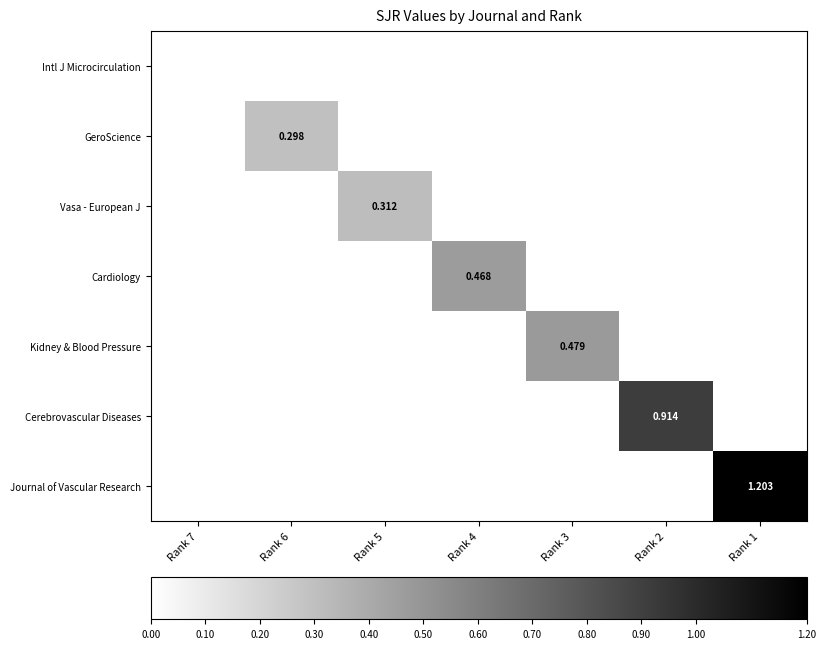

Between Rank 7 and Rank 2, which series saw the biggest shift?

Cerebrovascular Diseases